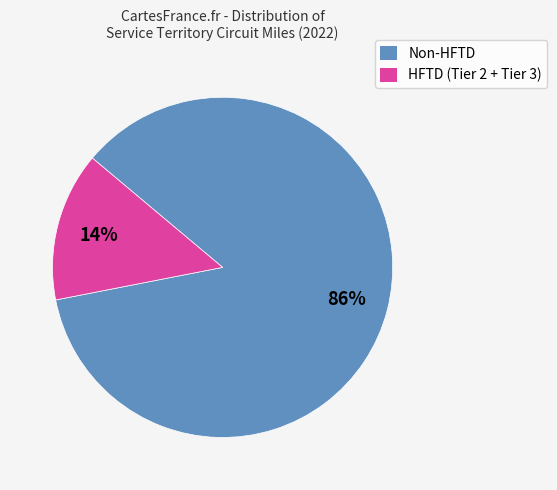

Is there any slice that represents more than half of the pie?

Yes